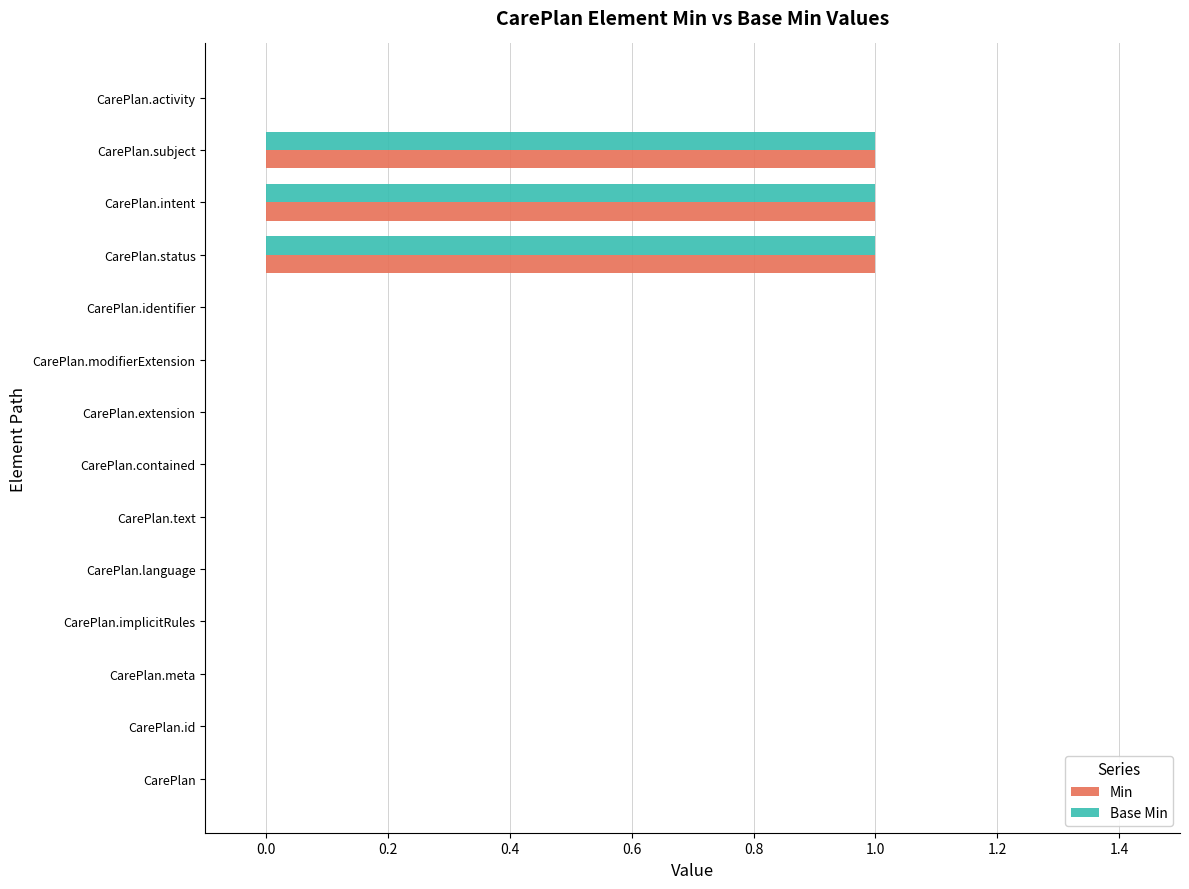

Is the value of Min at CarePlan.subject greater than the value of Base Min at CarePlan.text?

Yes